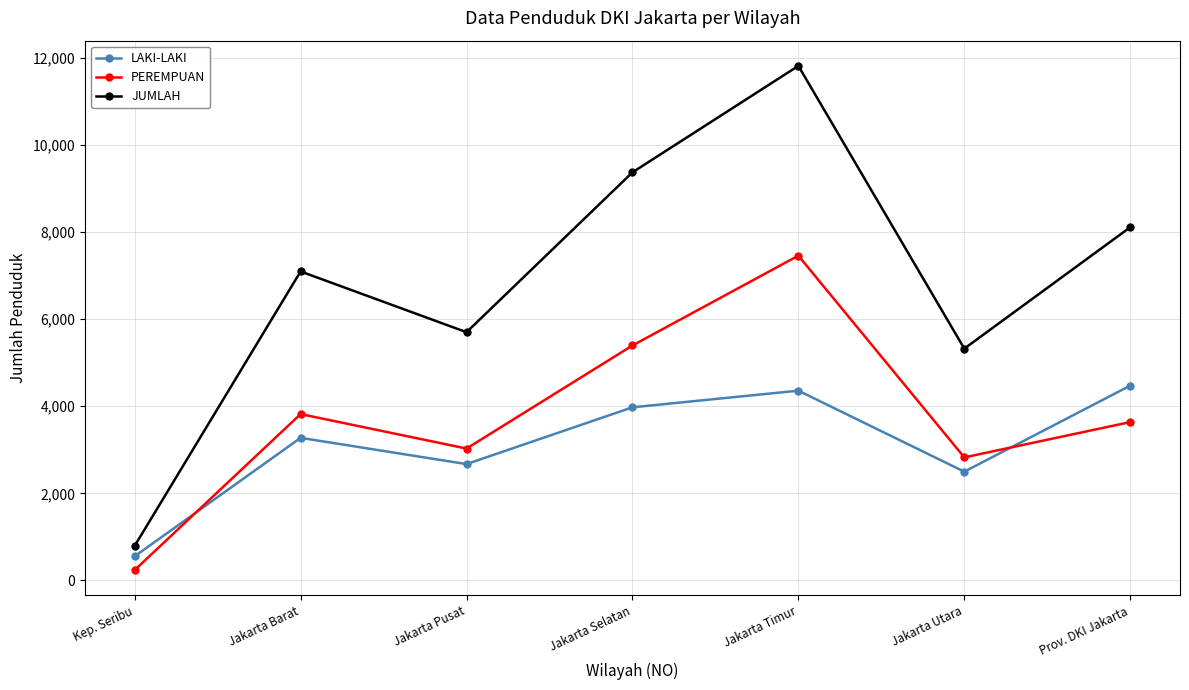

Is this an area chart (filled region under the line)?

No